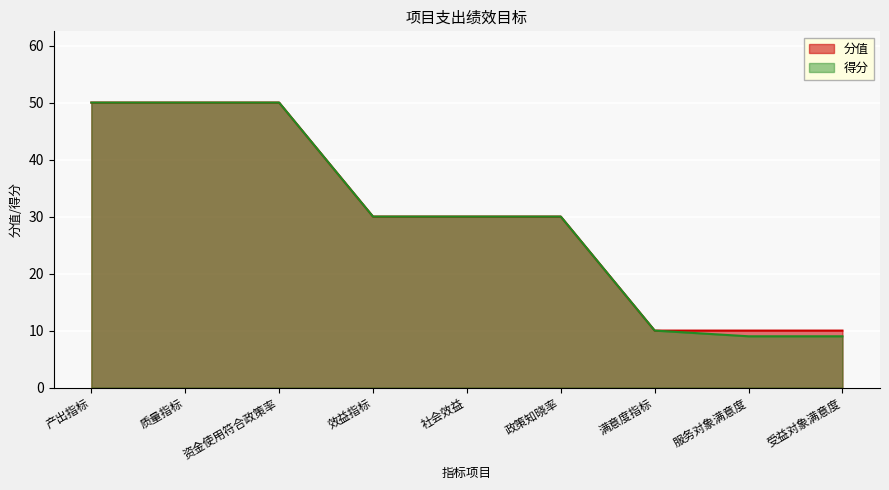

Reading right to left, what are all the values shown in this chart?

分值: 受益对象满意度=10	服务对象满意度=10	满意度指标=10	政策知晓率=30	社会效益=30	效益指标=30	资金使用符合政策率=50	质量指标=50	产出指标=50
得分: 受益对象满意度=9	服务对象满意度=9	满意度指标=10	政策知晓率=30	社会效益=30	效益指标=30	资金使用符合政策率=50	质量指标=50	产出指标=50